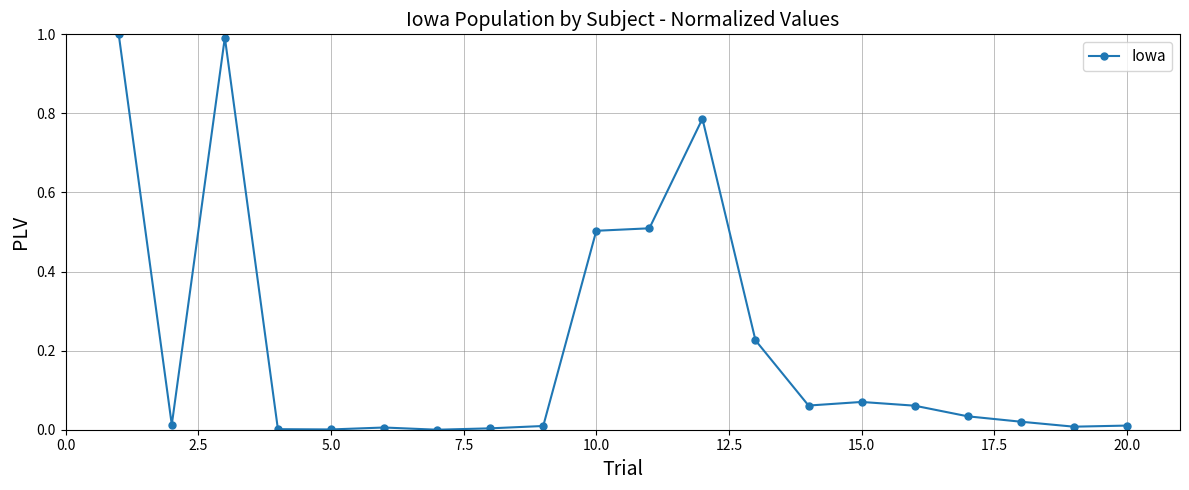

What is the maximum value shown in the chart?

1.0